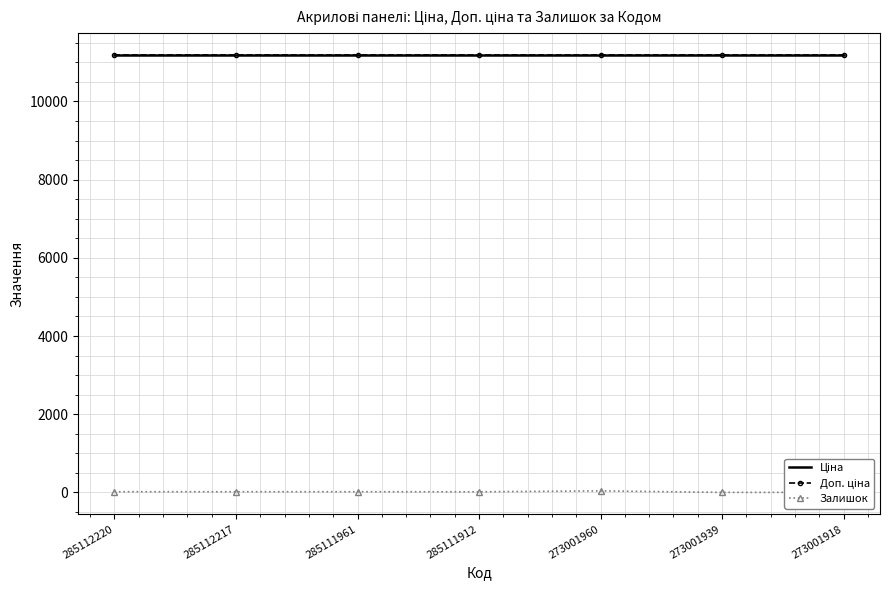

True or false: Доп. ціна and Ціна intersect in this chart.

False